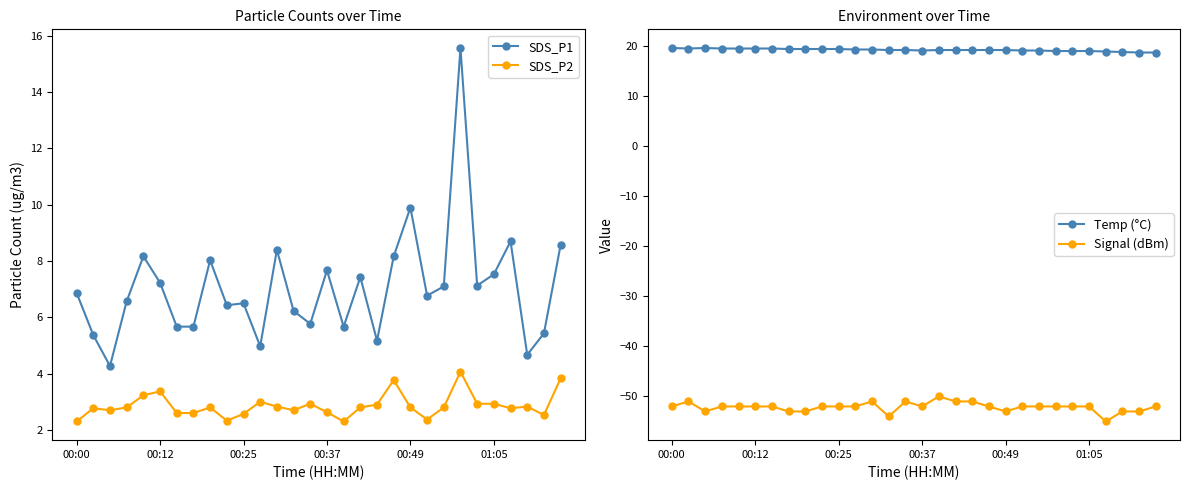

True or false: SDS_P1 and SDS_P2 intersect in this chart.

False